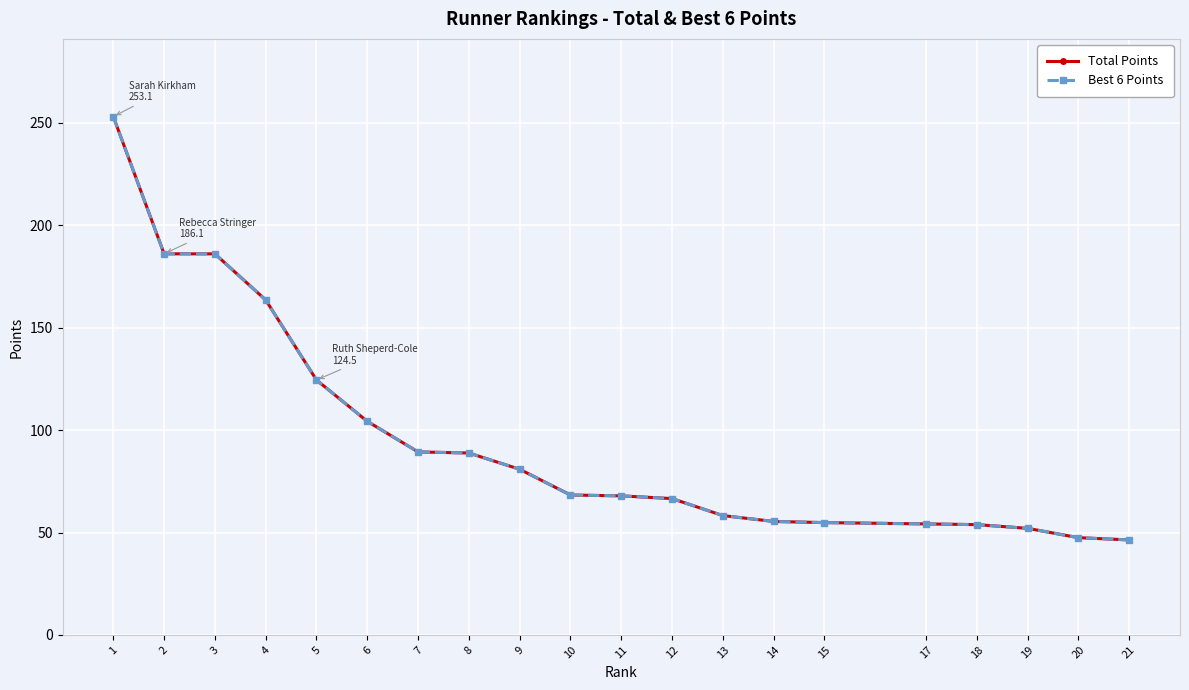

Does the chart have visible grid lines?

Yes